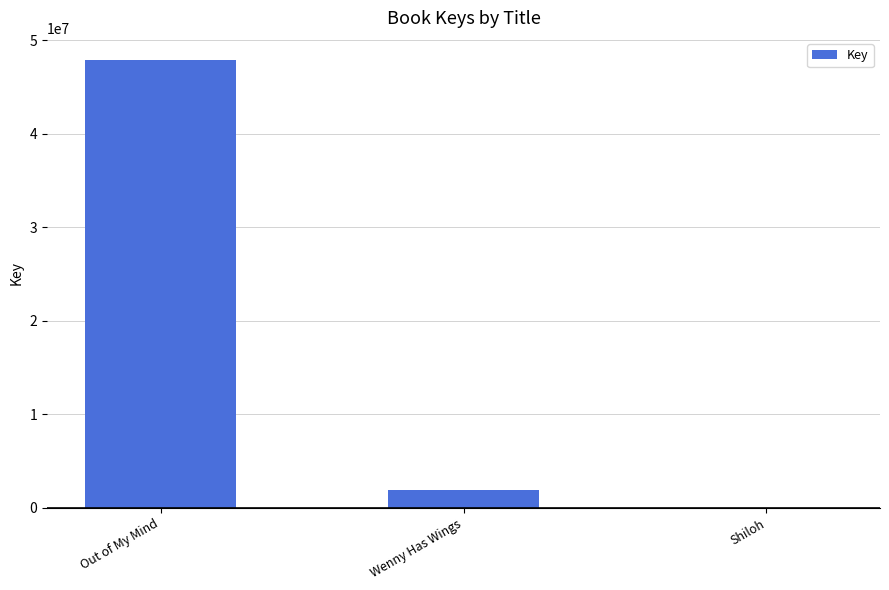

What is the change in value from Out of My Mind to Shiloh?

-47850768